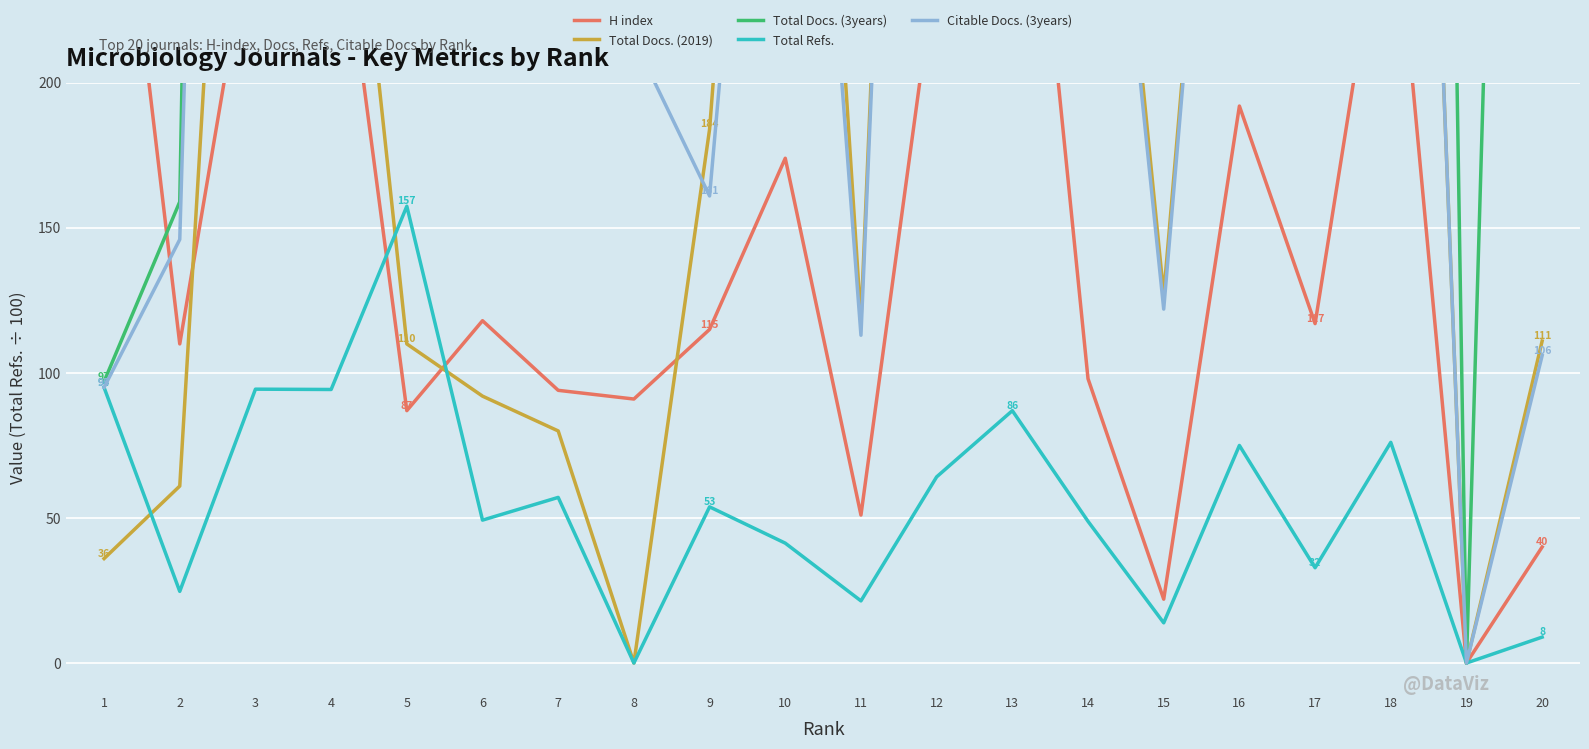

At which category is the sum across all series the highest?

13